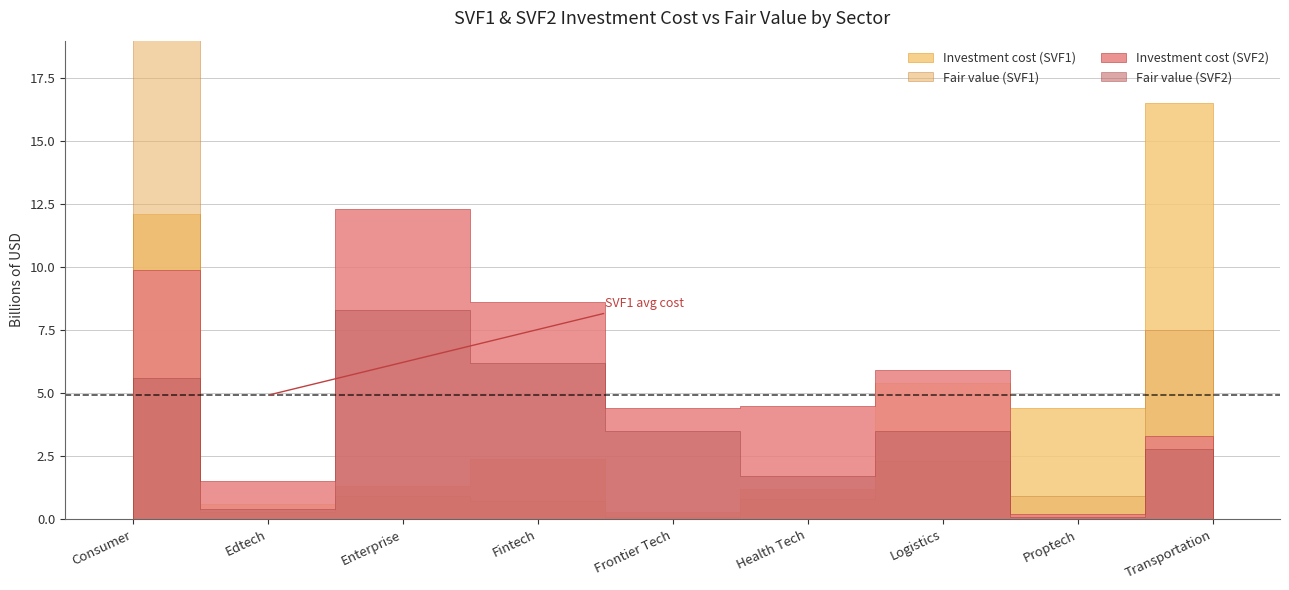

At which category does Fair value (SVF1) reach its first local valley?

Edtech